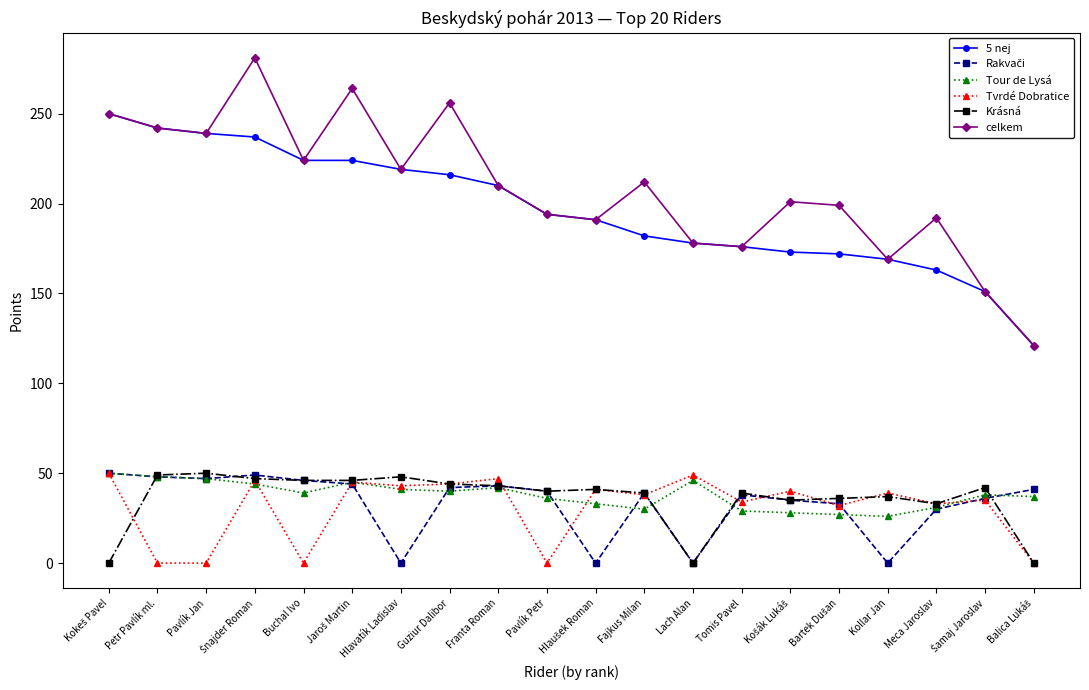

What position from the right is Tomis Pavel?

7